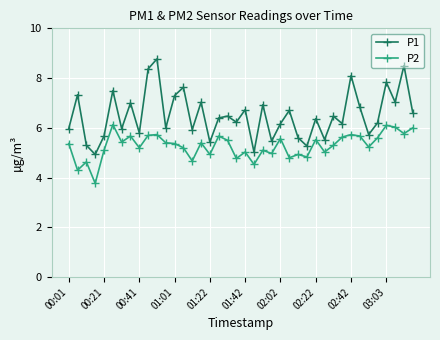

What is the sum of all P1 values?

260.3